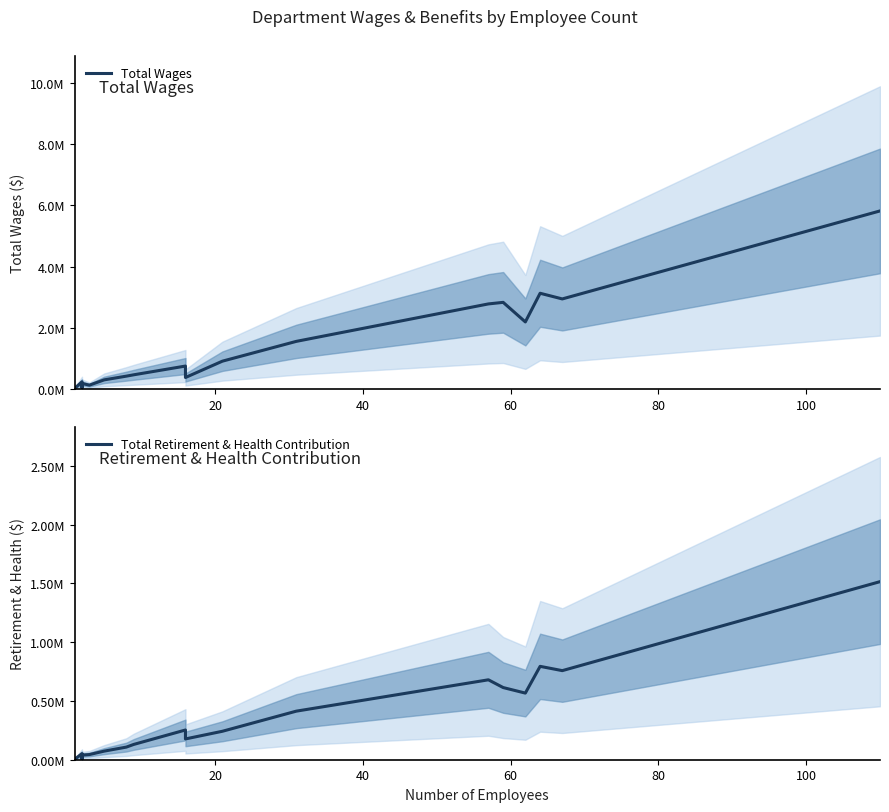

In Total Wages, how many points are higher than both neighbors (excluding endpoints)?

5